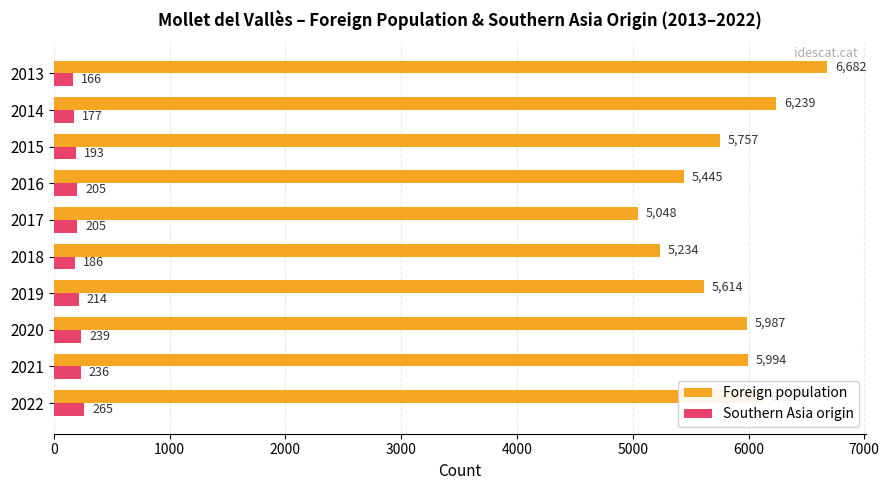

At how many categories does at least one series exceed 3339?

10